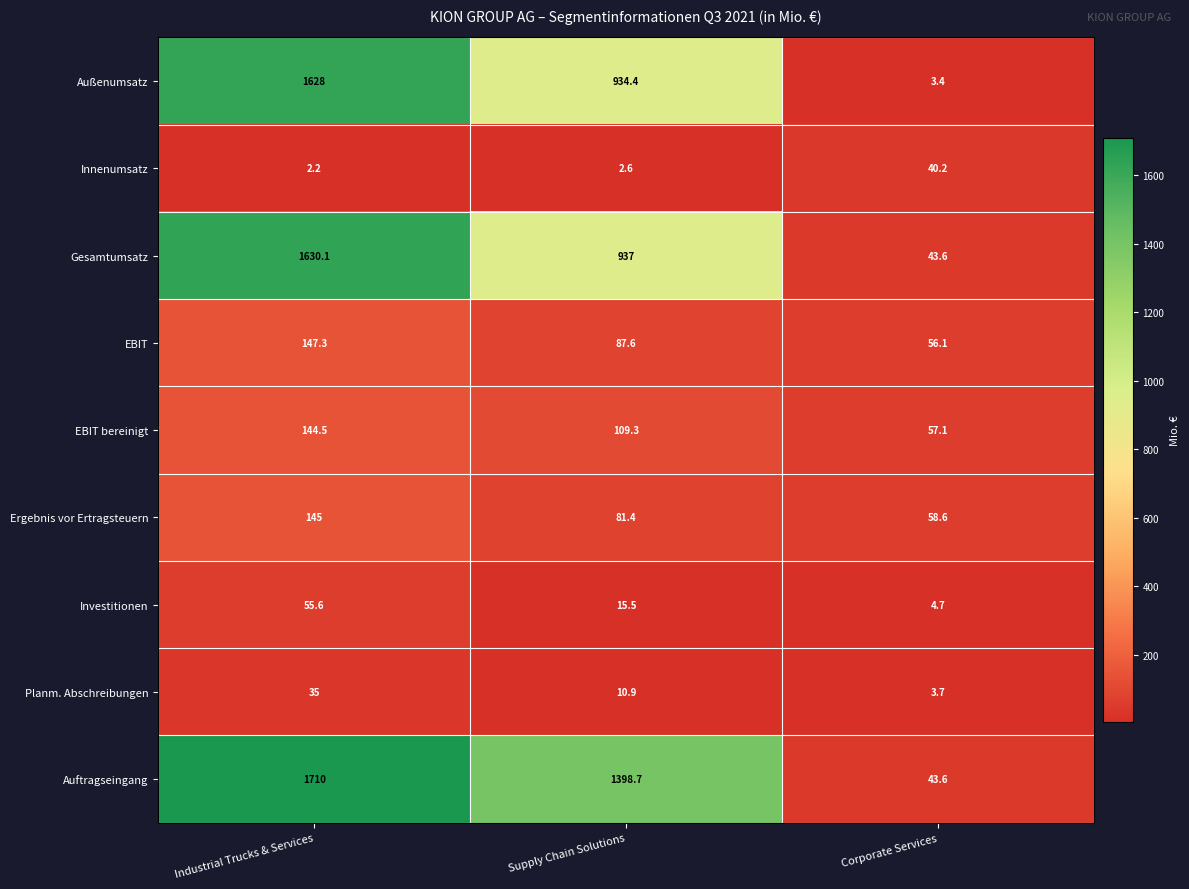

At which label is Innenumsatz closest to 21?

Supply Chain Solutions